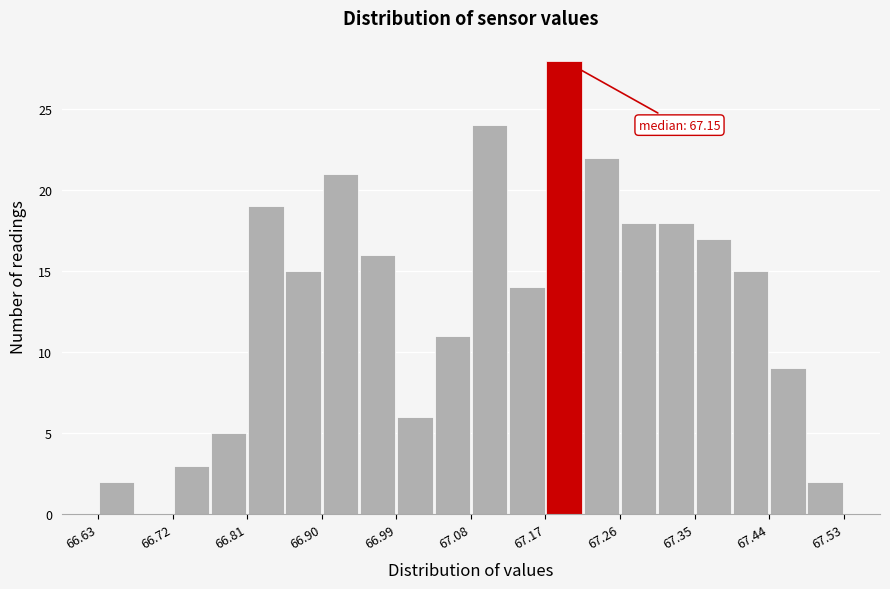

Which range on the x-axis has the tallest bar?

67.170 to 67.215